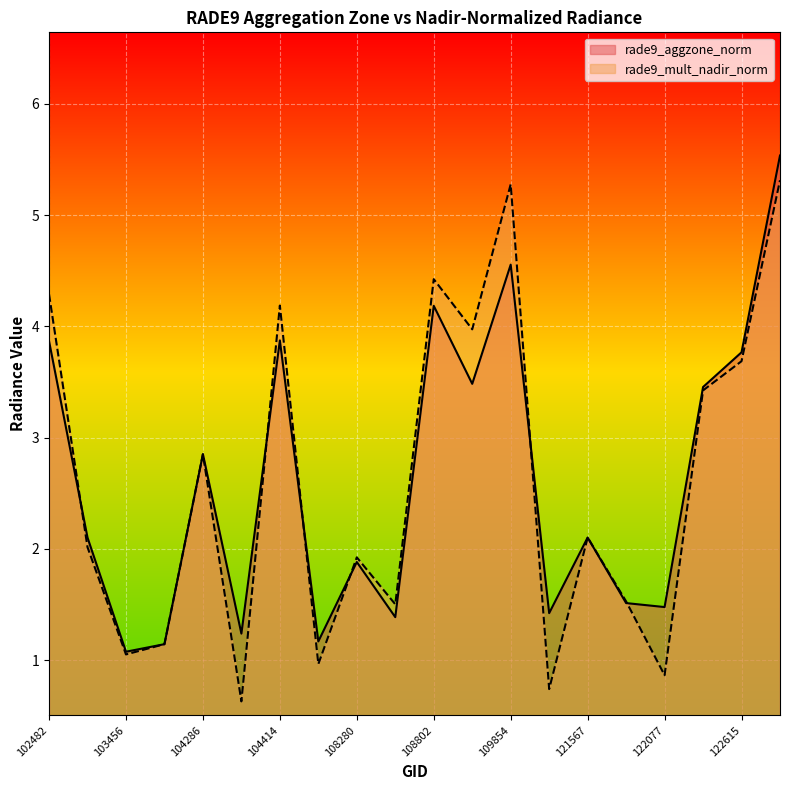

At how many categories does at least one series exceed 1?

20